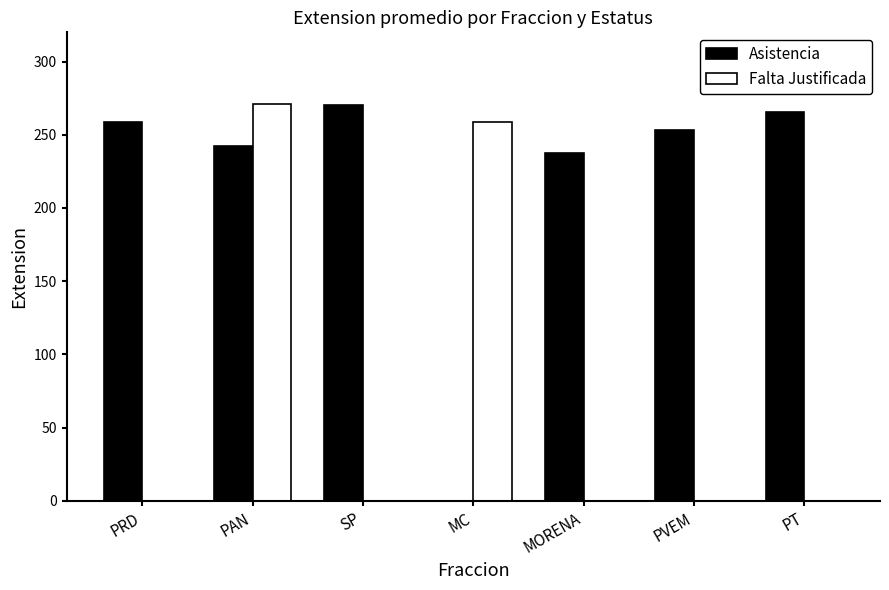

Which category has the highest value in the Falta Justificada series?

PAN